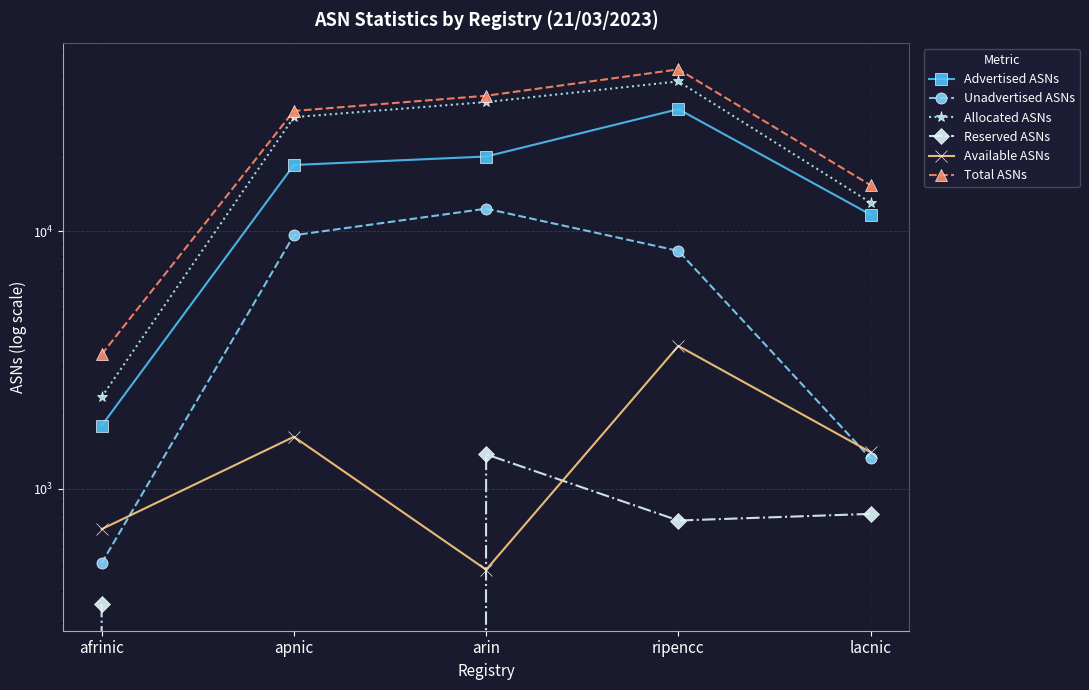

True or false: Unadvertised ASNs and Total ASNs intersect in this chart.

False